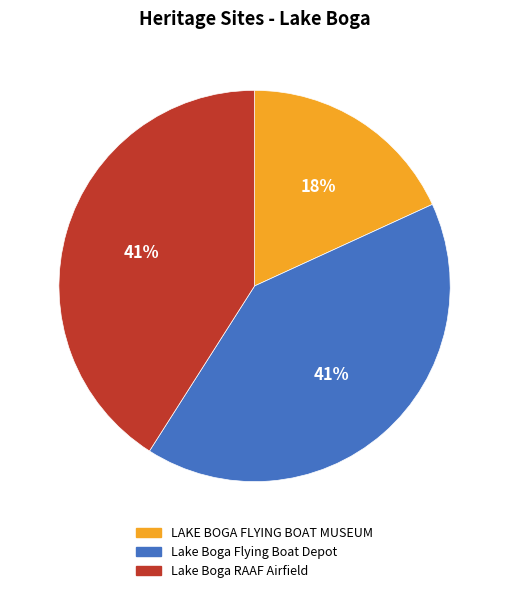

Which category has the smallest portion of the pie?

LAKE BOGA FLYING BOAT MUSEUM